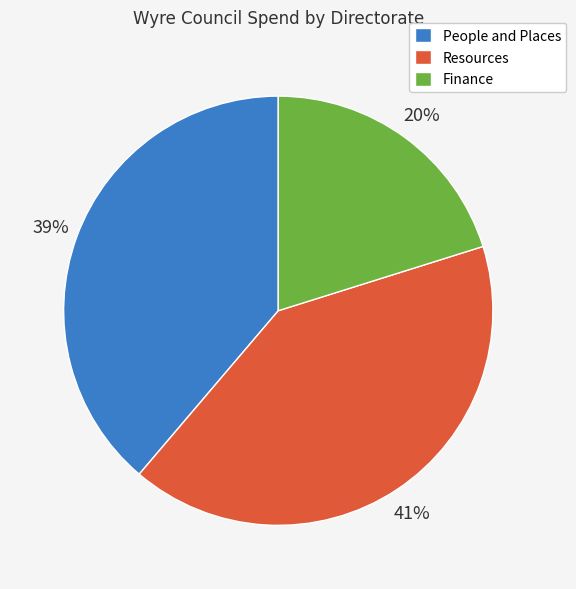

To the nearest percent, what is the difference between the largest and smallest slice percentages?

21%